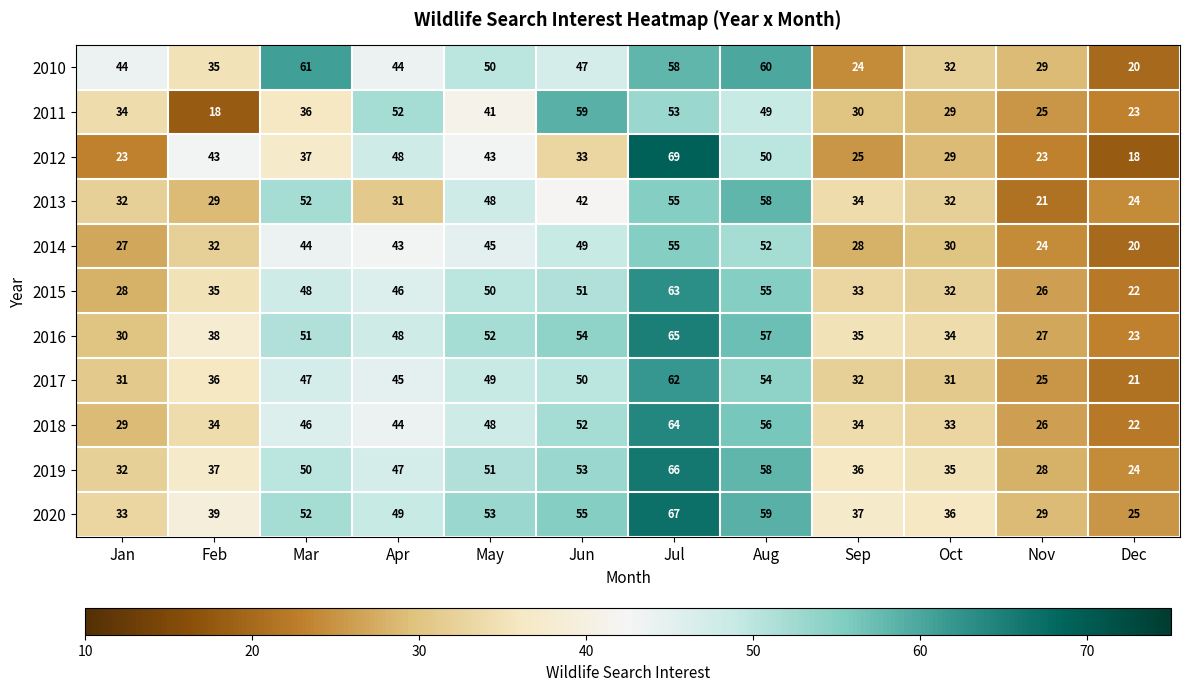

What is the total value across all series at Jul?

677